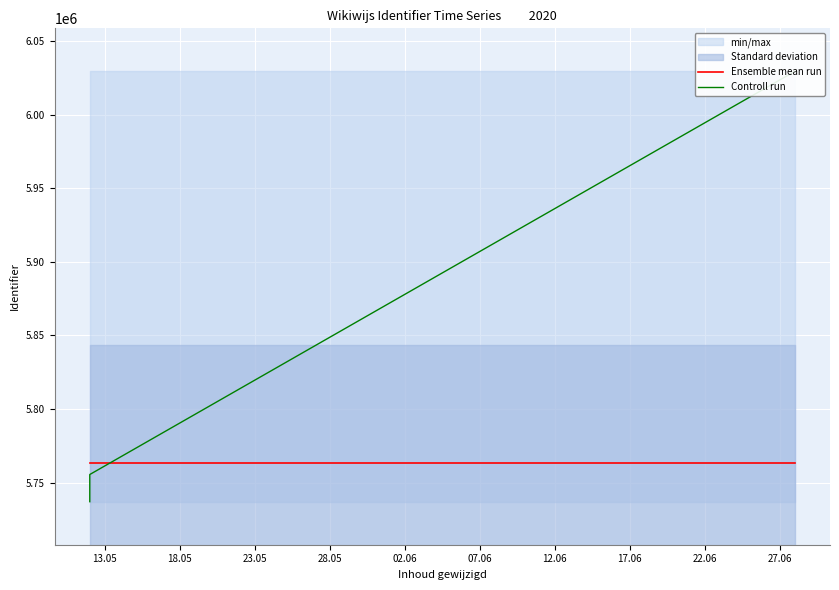

What is the maximum value shown in the chart?

6029458.0